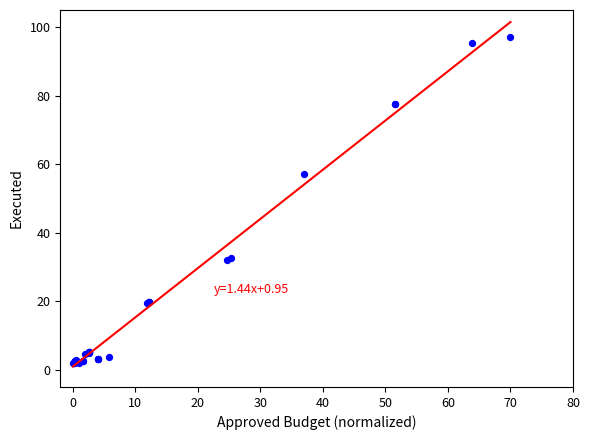

What Y value in the scatter plot is closest to 49?

57.0